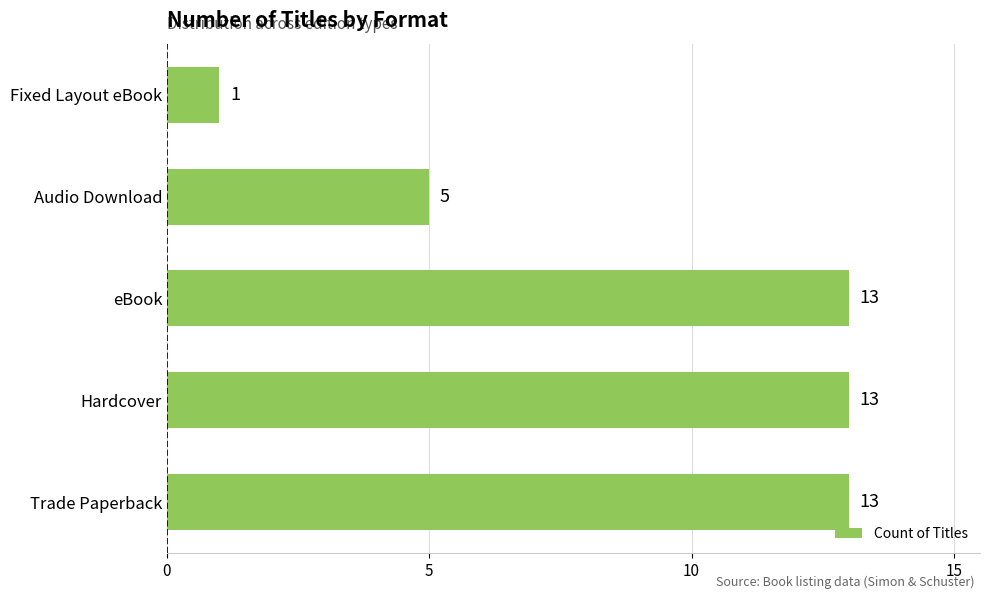

Which label corresponds to the smallest value in the chart?

Fixed Layout eBook